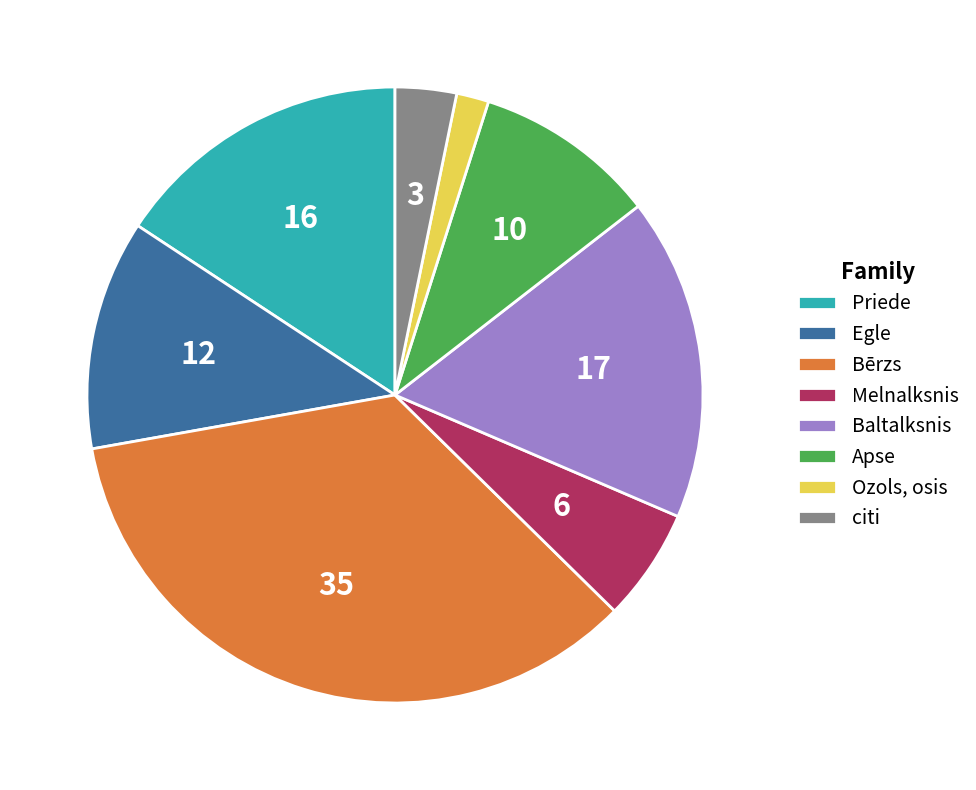

Is Bērzs the majority of the pie?

No